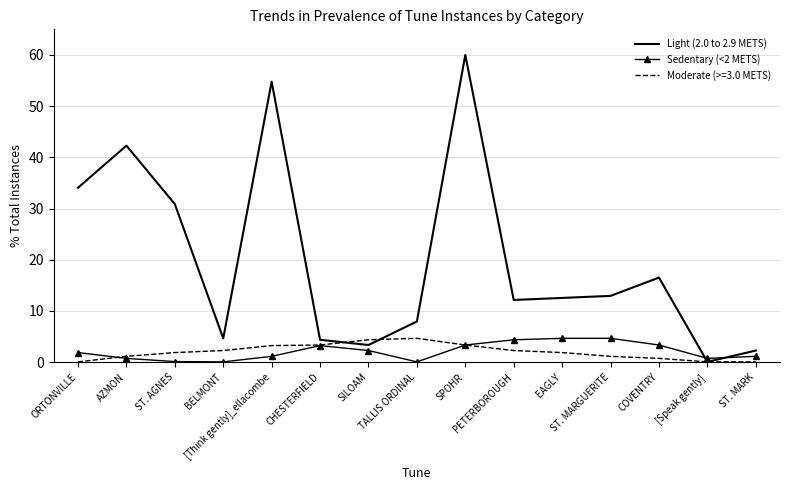

True or false: Sedentary (<2 METS) and Light (2.0 to 2.9 METS) intersect in this chart.

True